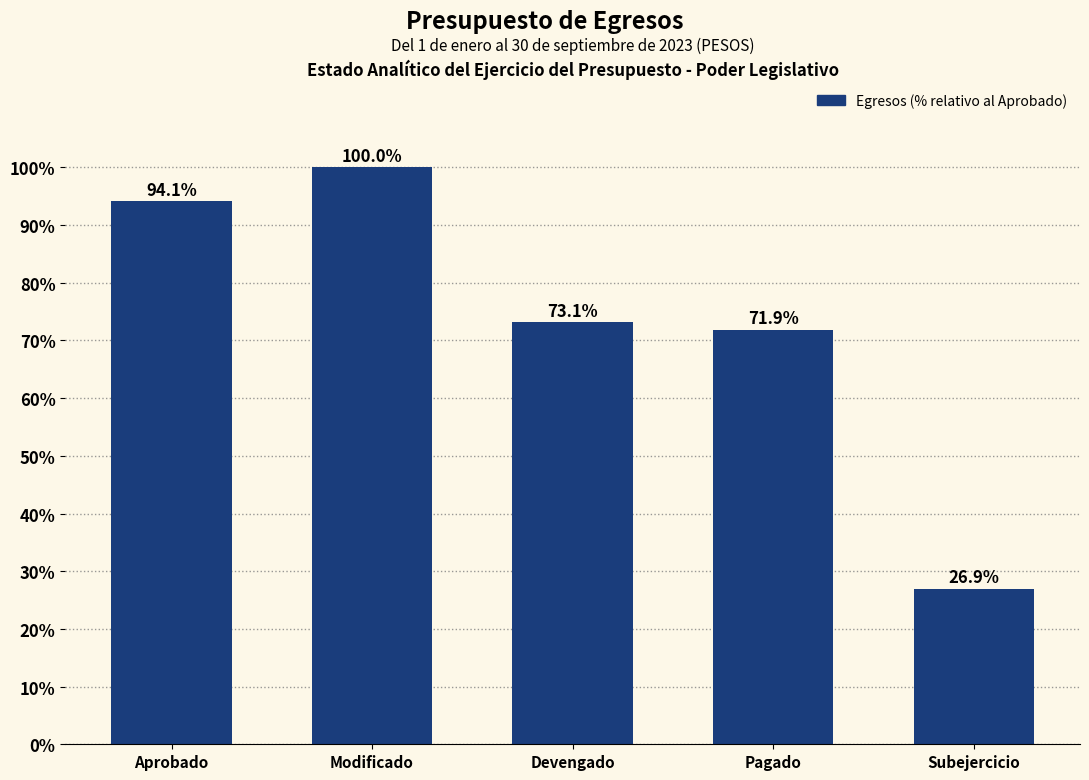

Reading right to left, list all the values displayed in this chart.

Subejercicio=26.9	Pagado=71.9	Devengado=73.1	Modificado=100.0	Aprobado=94.1